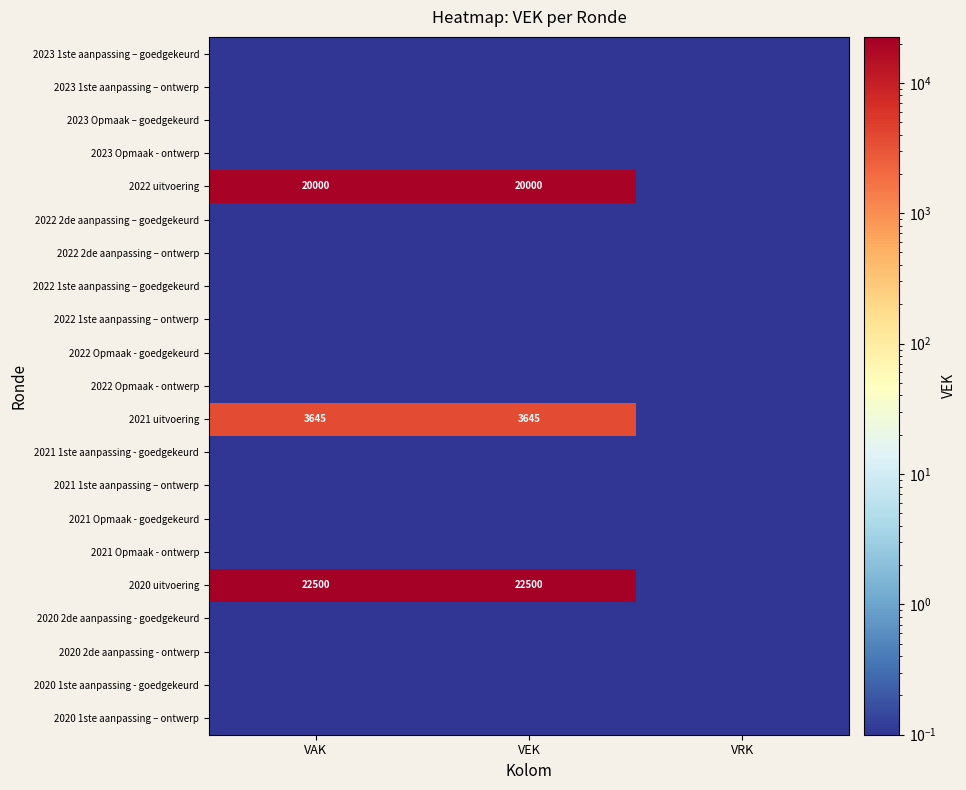

What is the sum of the 2023 1ste aanpassing – ontwerp values at VRK and VEK?

0.2